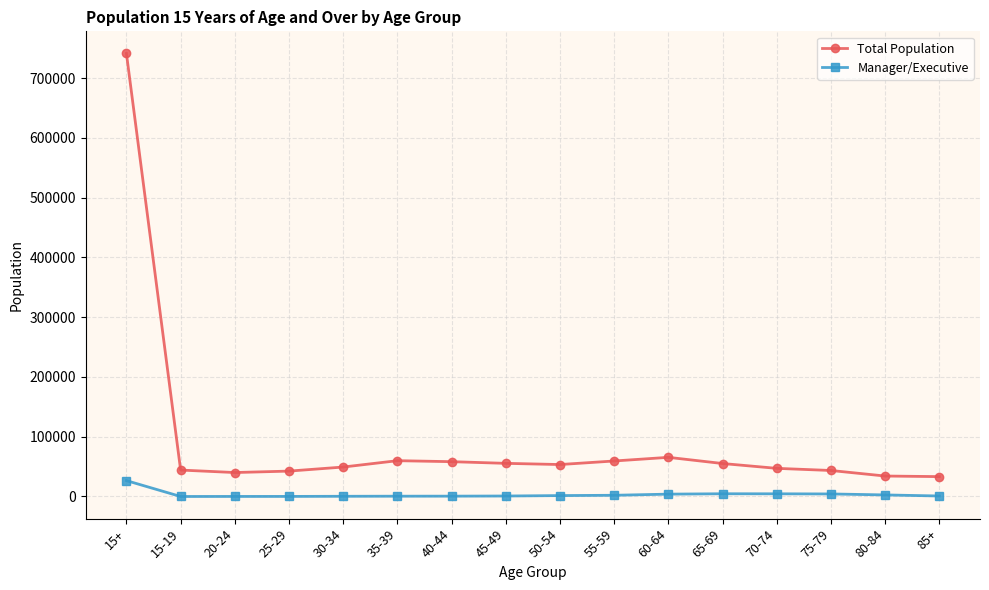

How many lines are shown in the chart?

2